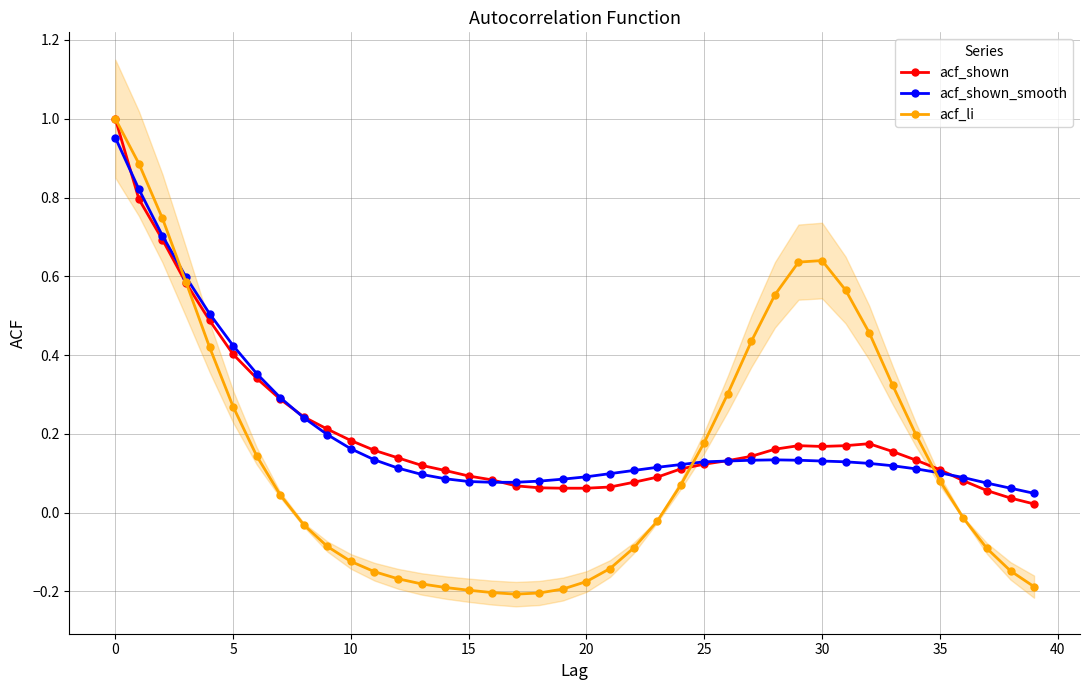

Where is acf_li nearest to the value 0?

36